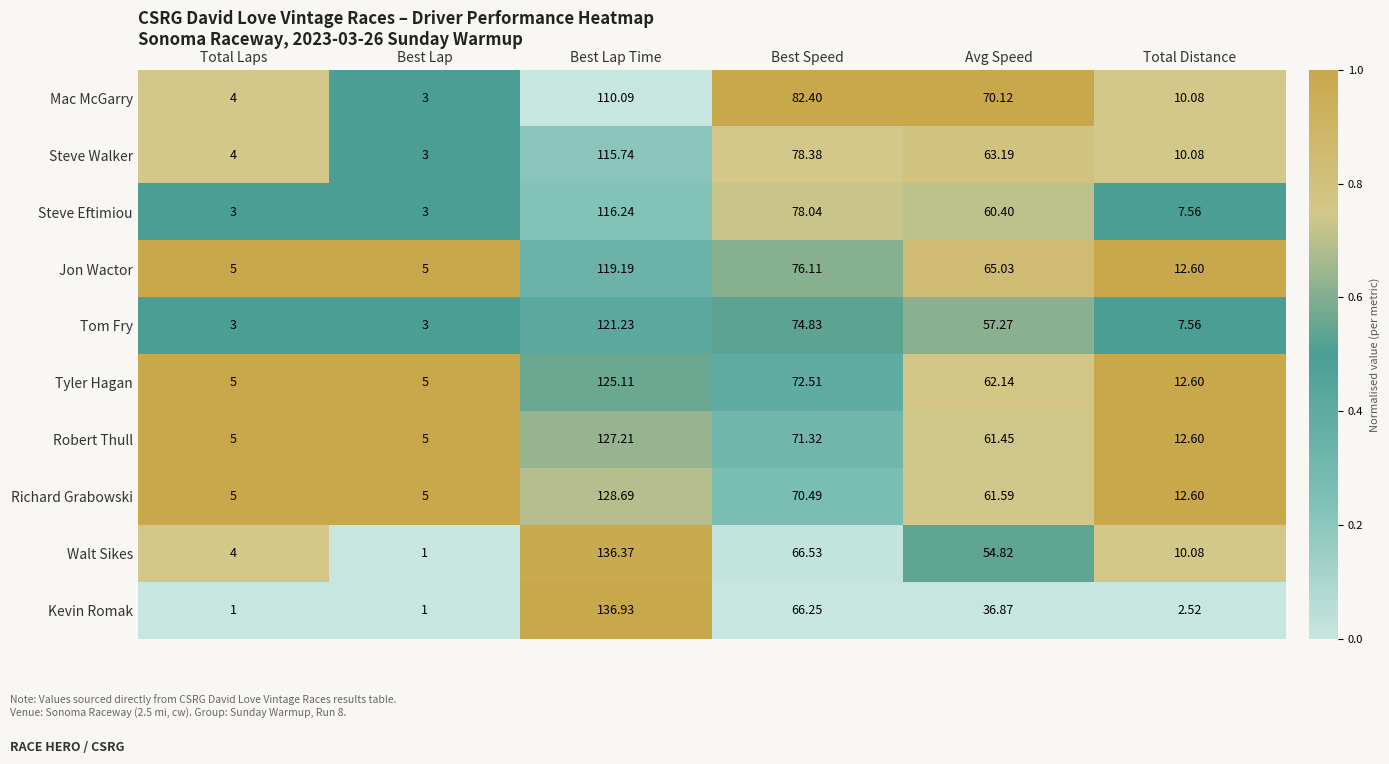

Which category has the highest value across all series?

Best Lap Time